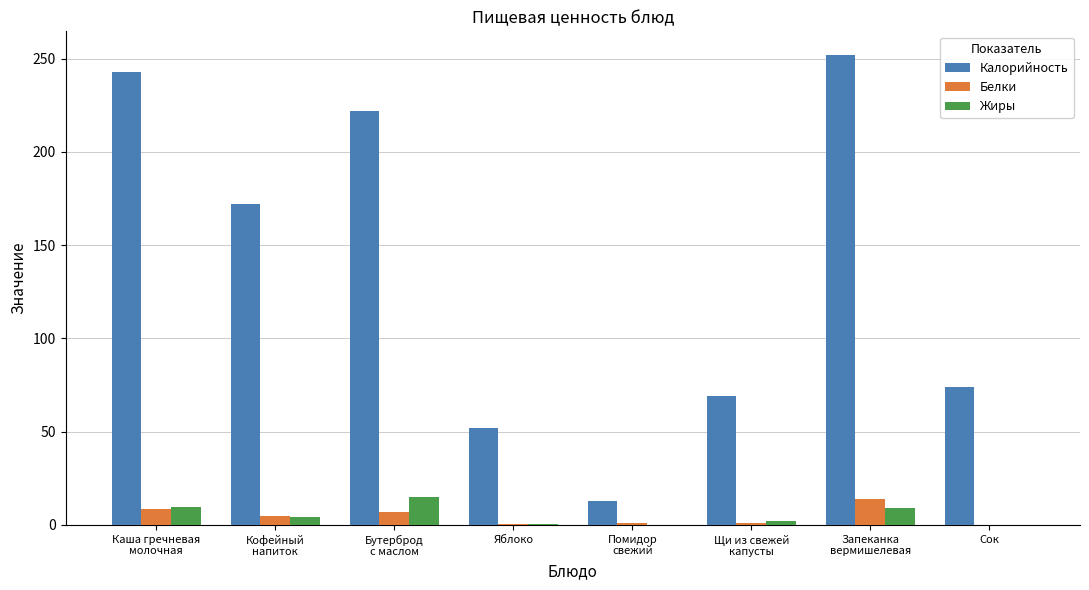

What is the total value across all series at Запеканка
вермишелевая?

275.0